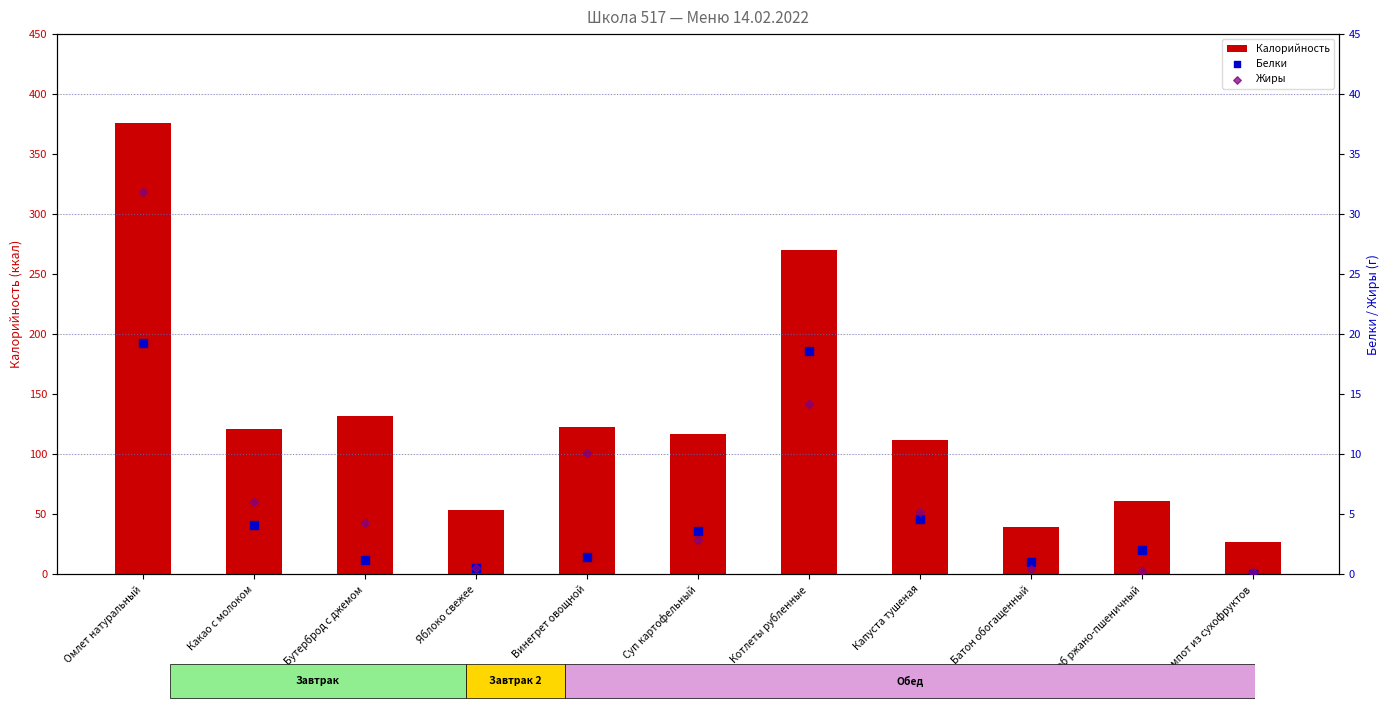

Which series contains the lowest Y value?

Белки